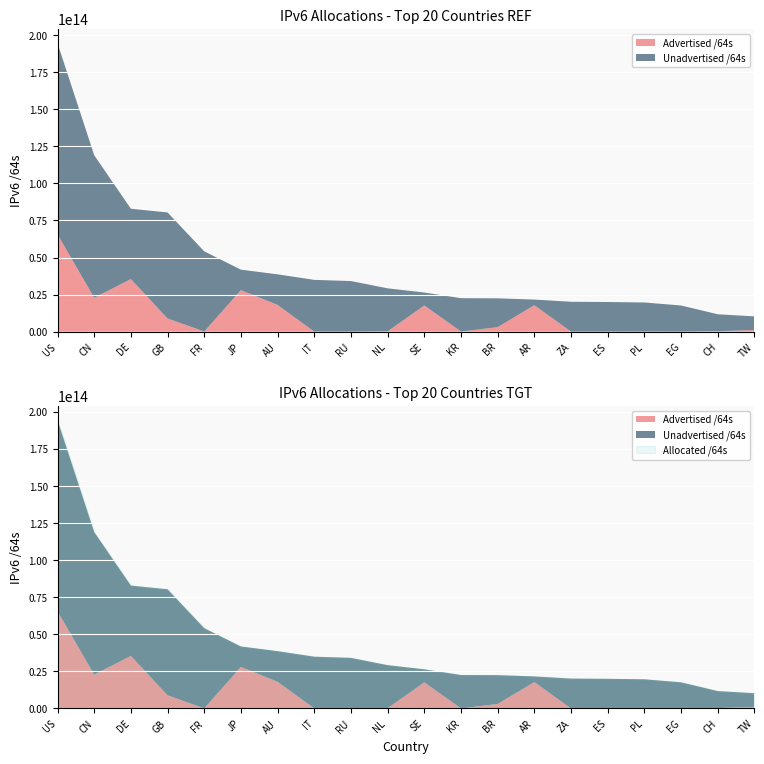

True or false: Allocated /64s and Unadvertised /64s cross at least once.

False